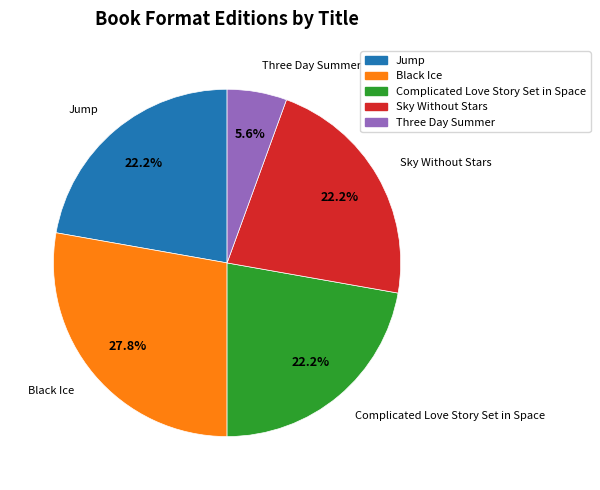

Which slice is the smallest?

Three Day Summer